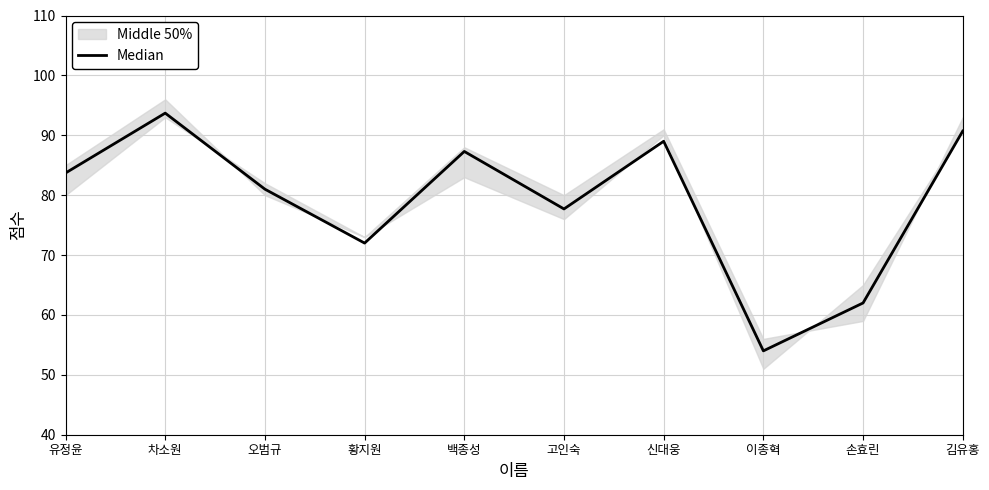

Rank the categories by value from lowest to highest.

이종혁, 손효린, 황지원, 고인숙, 오범규, 유정윤, 백종성, 신대웅, 김유홍, 차소원